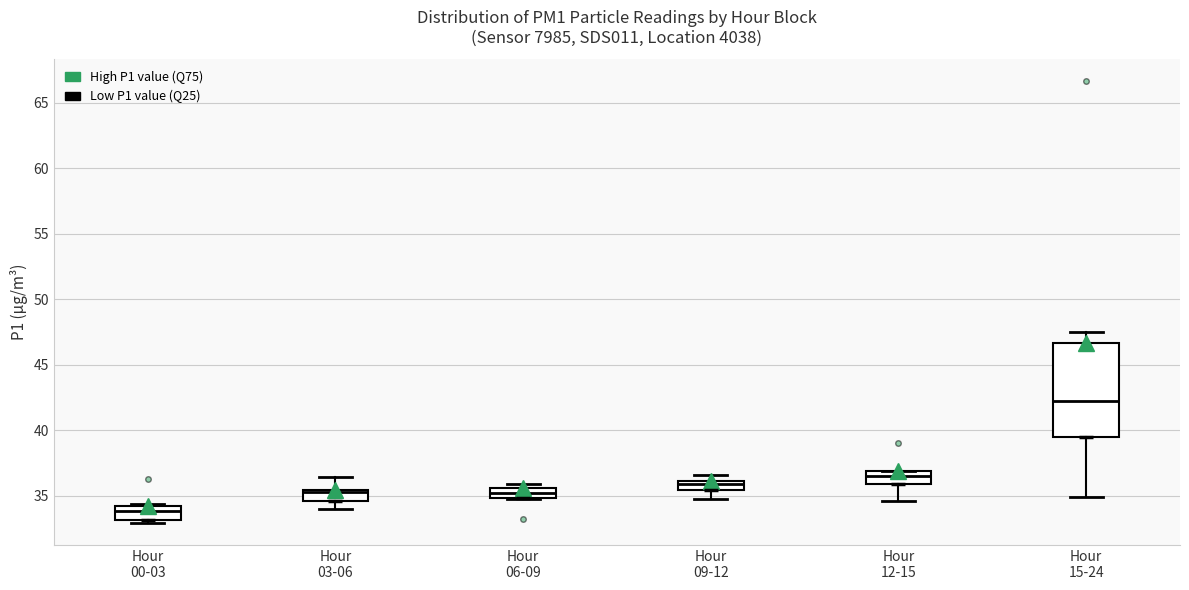

Which box is the tallest, from its lower edge to its upper edge?

Hour 15-24